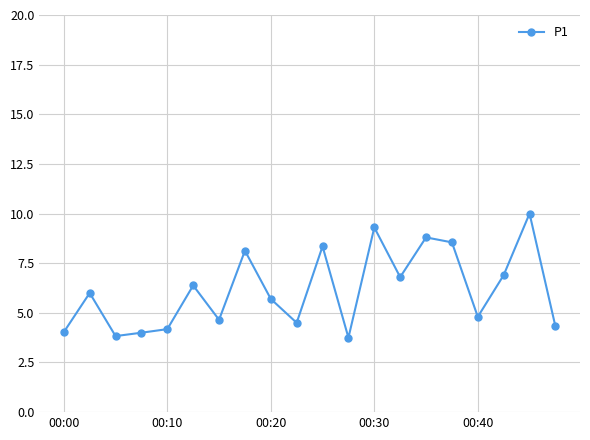

How many values are below 6?

10